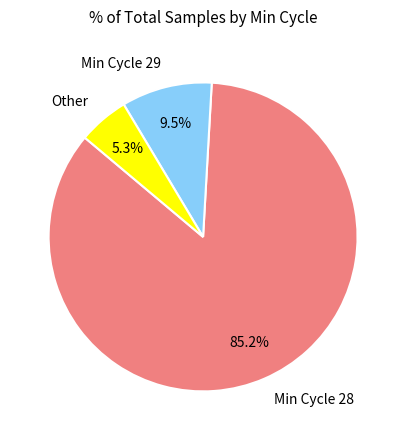

Which has a higher value, Min Cycle 29 or Other?

Min Cycle 29